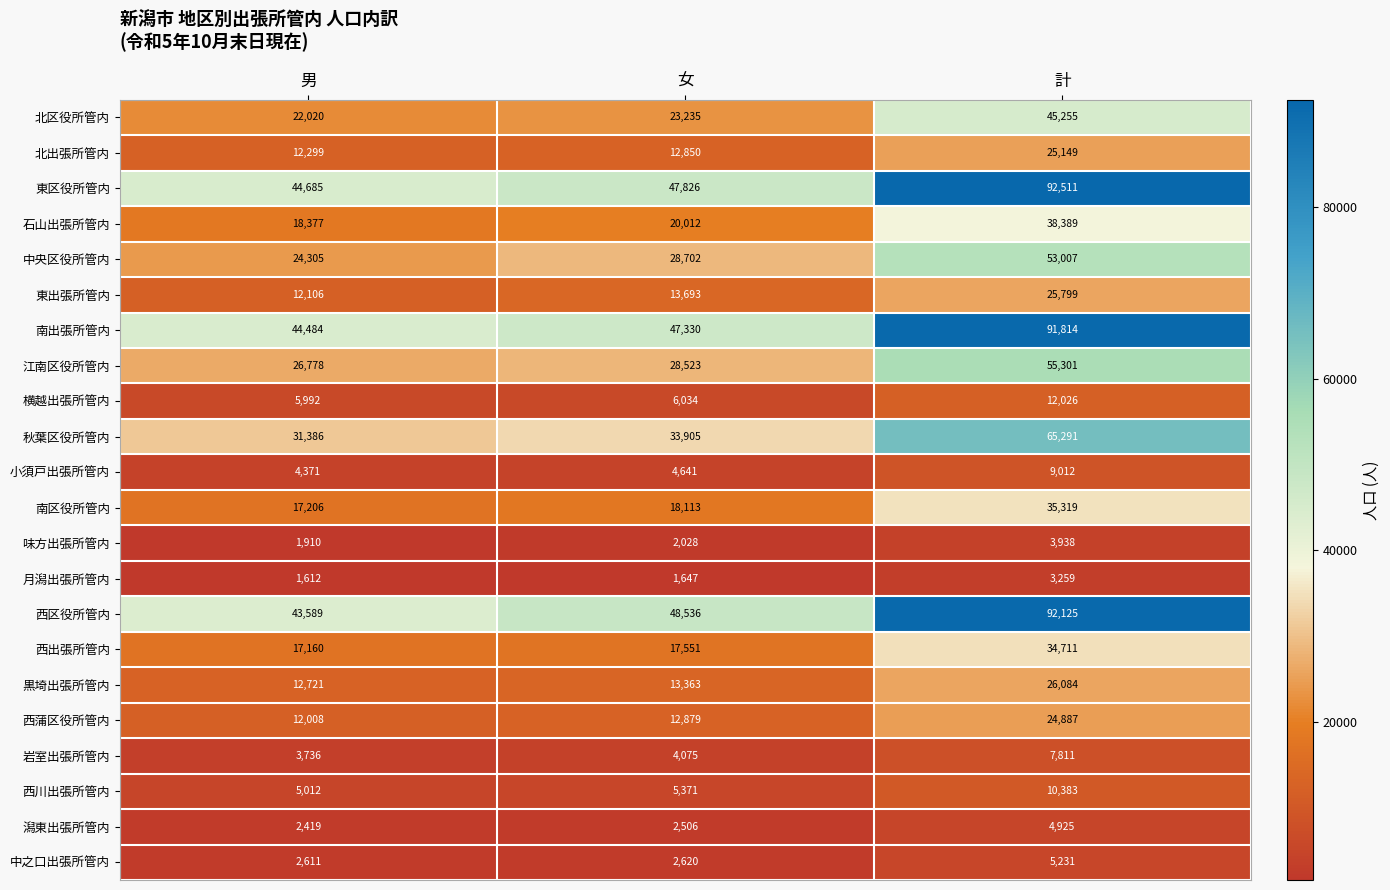

What is the approximate value of 小須戸出張所管内 at 計, to the nearest 100?

9000